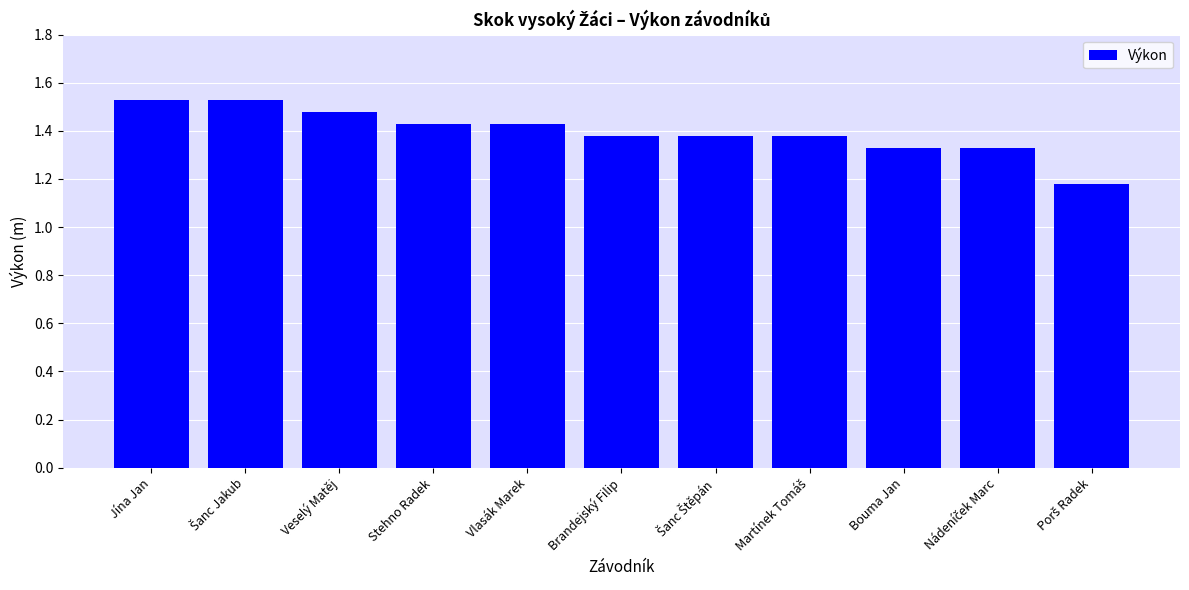

What is the sum of the values at Stehno Radek and Brandejský Filip?

2.8